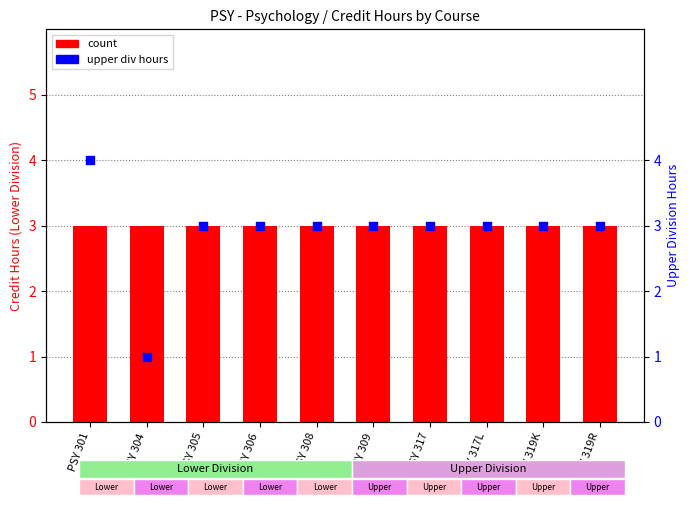

Is the value of count at PSY 304 greater than the value of upper div hours at PSY 317L?

No